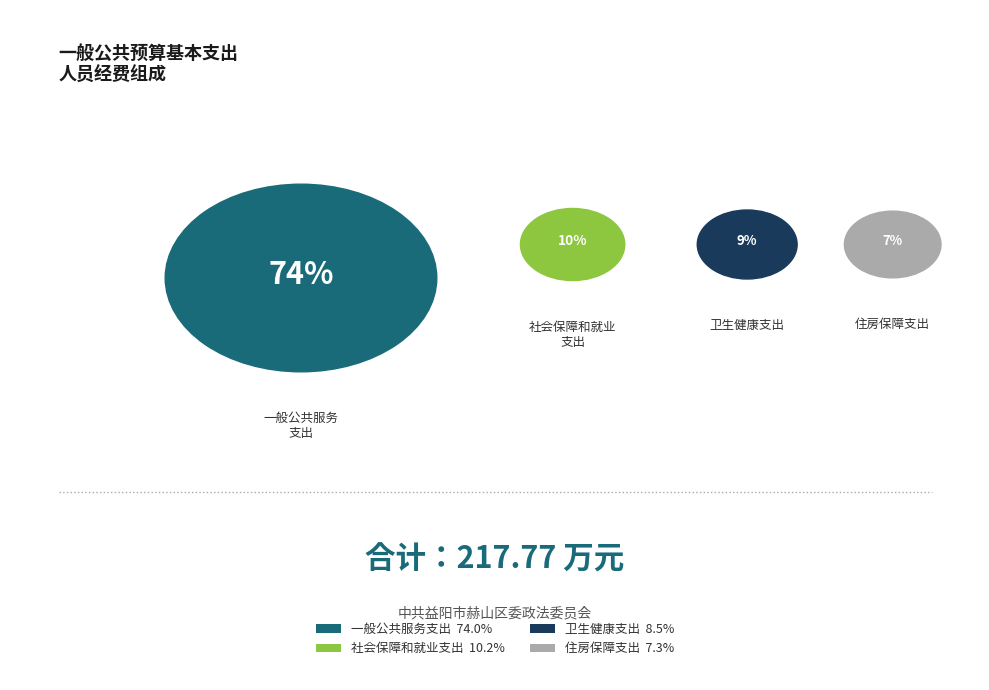

Which category accounts for the majority?

一般公共服务支出